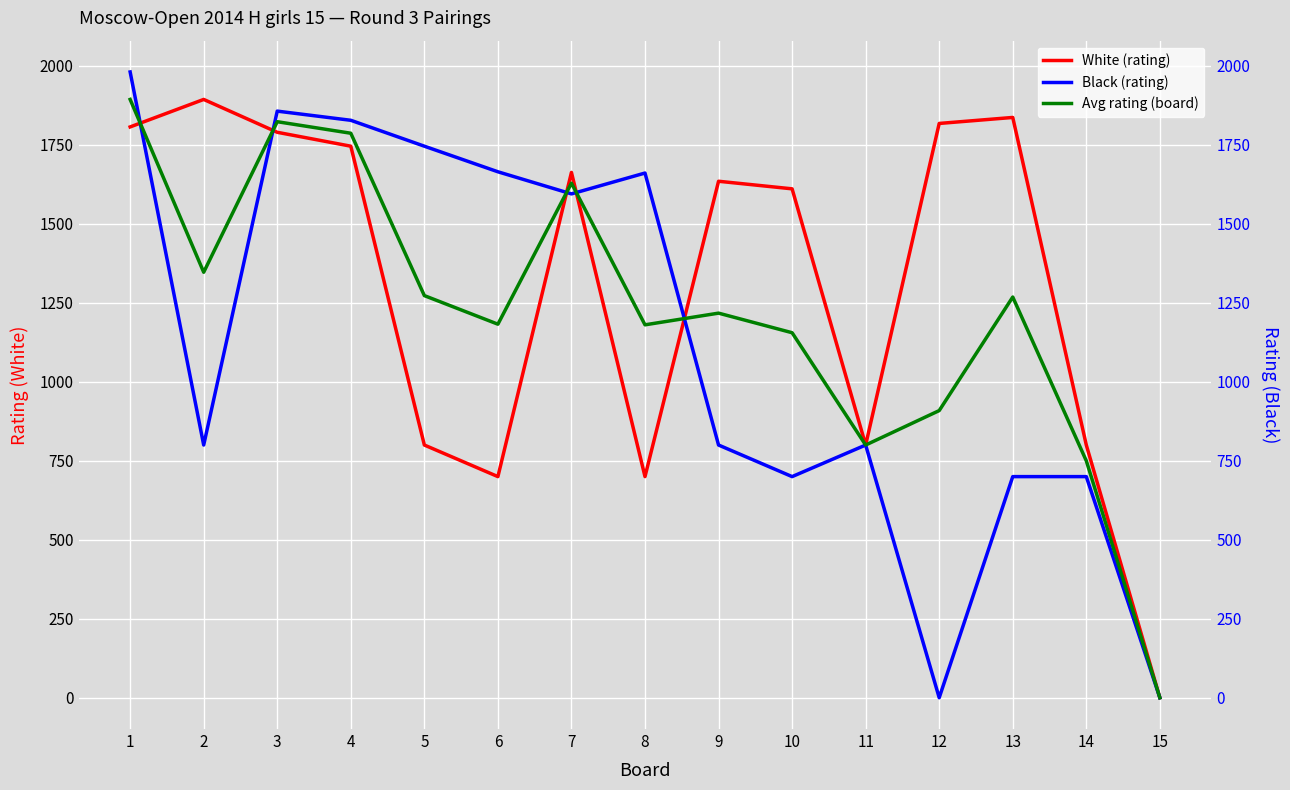

List the labels in order of Black (rating) value, smallest first.

12, 15, 10, 13, 14, 2, 9, 11, 7, 8, 6, 5, 4, 3, 1